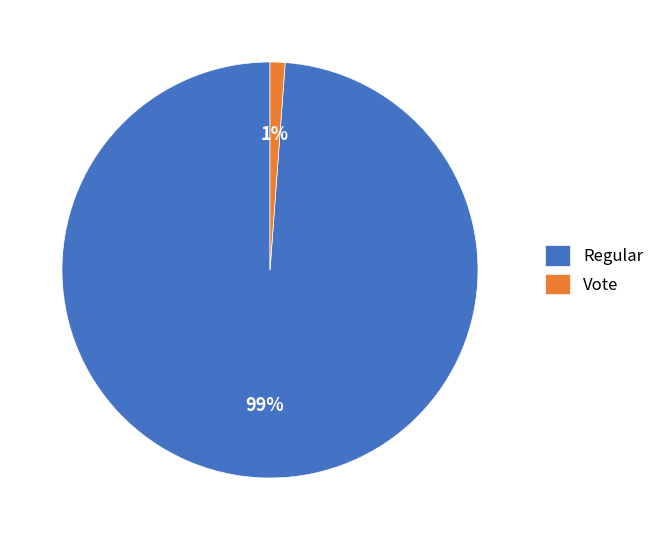

What percentage is the Vote slice, to the nearest percent?

1%